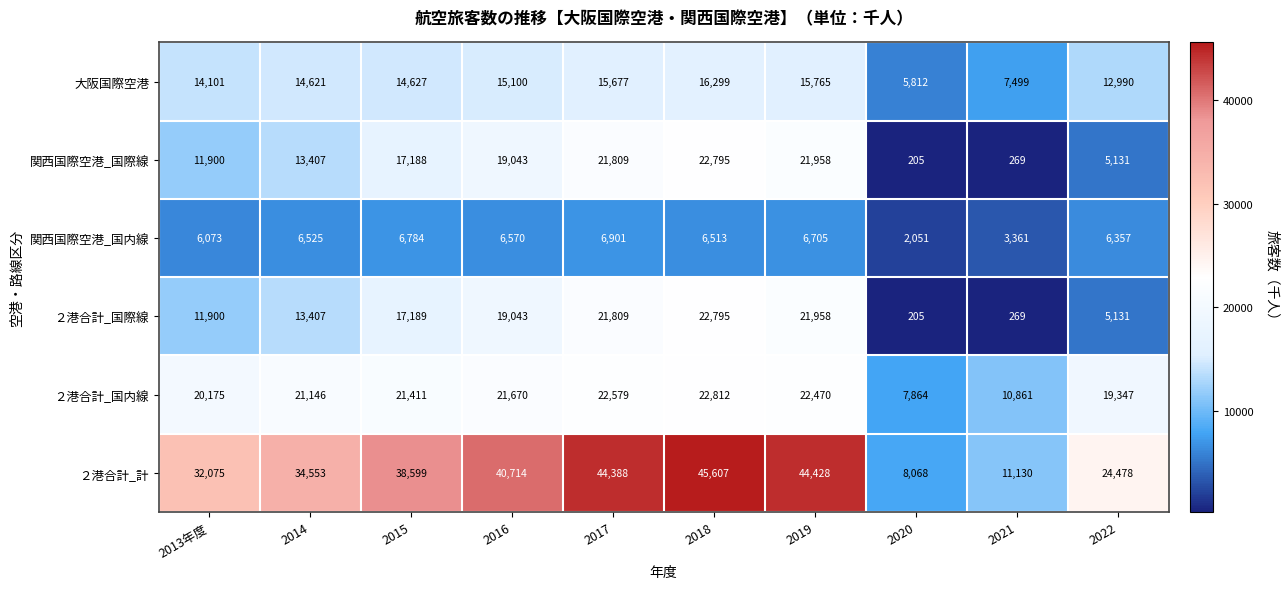

Which category has the highest value across all series?

2018